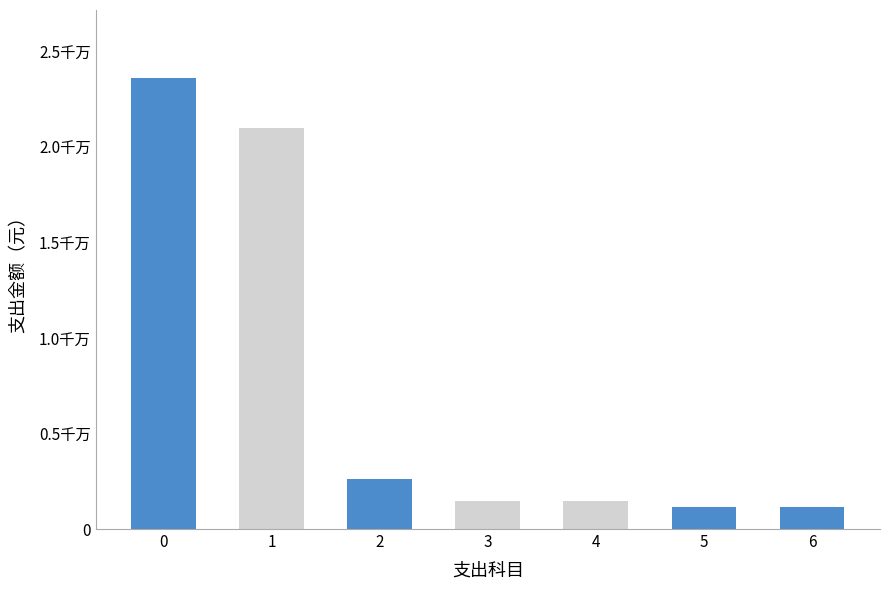

What is the minimum value shown in the chart?

1140000